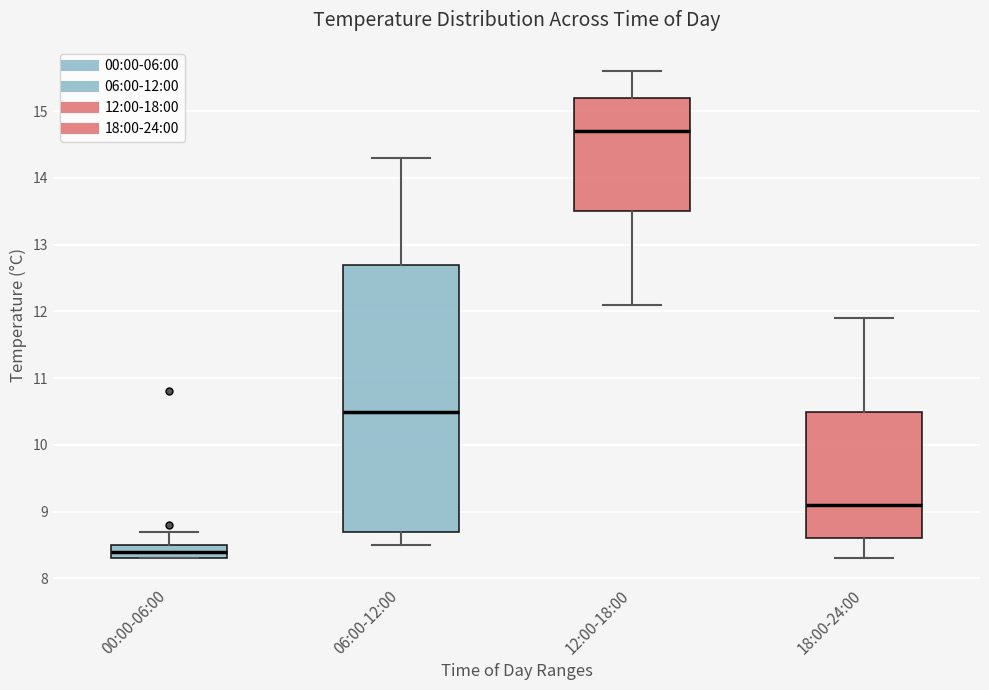

Reading left to right, read every box against the y-axis: the position of its median line, the range the box covers, and the ends of its whiskers. The values are not printed on the chart, so give them approximately, as read against the axis.

00:00-06:00: median 8.4, box 8.3 to 8.5, whiskers 8.3 to 8.7
06:00-12:00: median 10.5, box 8.7 to 12.7, whiskers 8.5 to 14.3
12:00-18:00: median 14.7, box 13.5 to 15.2, whiskers 12.1 to 15.6
18:00-24:00: median 9.1, box 8.6 to 10.5, whiskers 8.3 to 11.9